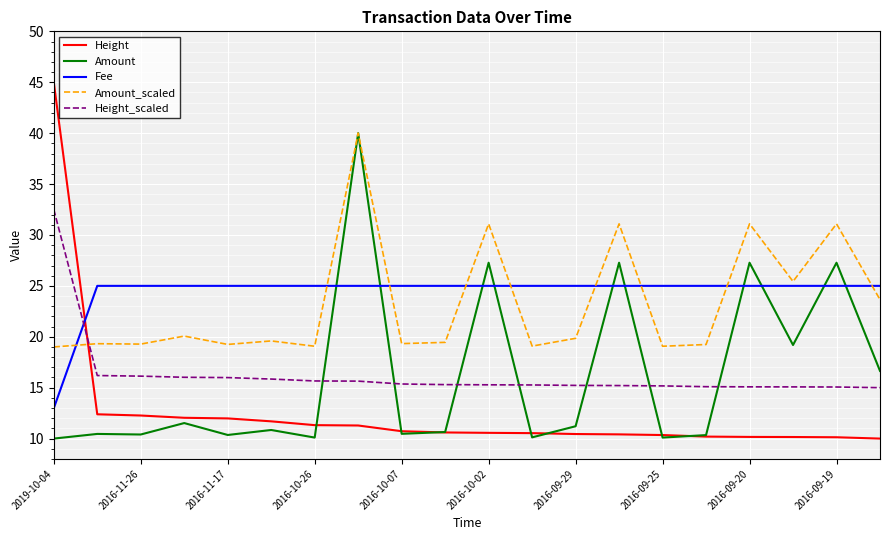

True or false: Height_scaled and Height intersect in this chart.

True